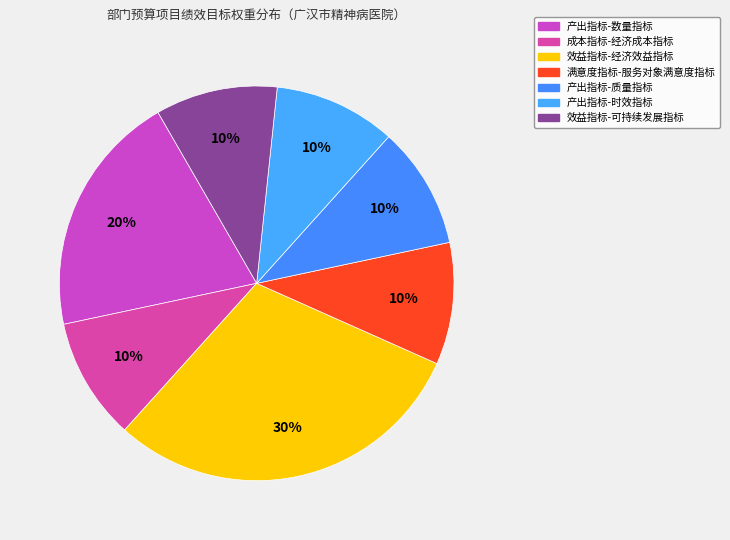

To the nearest percent, what is the combined percentage of 成本指标-经济成本指标 and 产出指标-数量指标?

30%